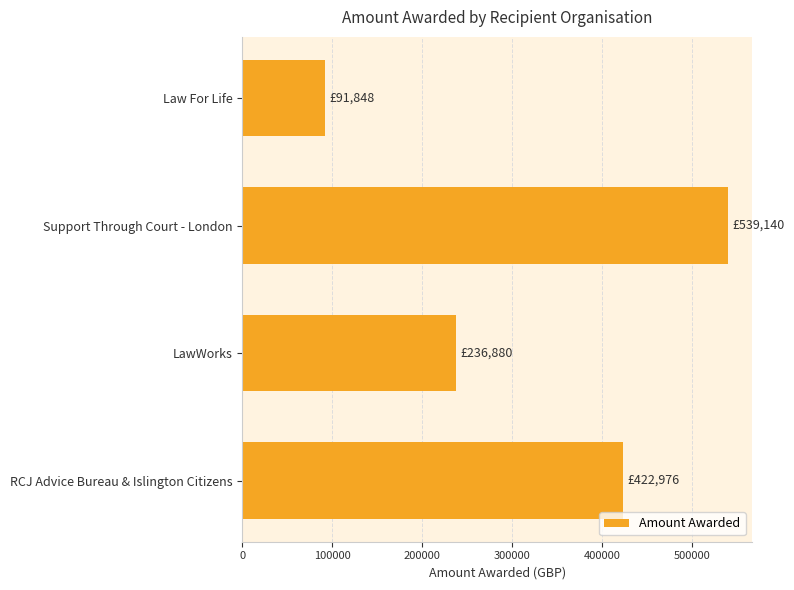

What is the change in value from Law For Life to RCJ Advice Bureau & Islington Citizens?

+331128